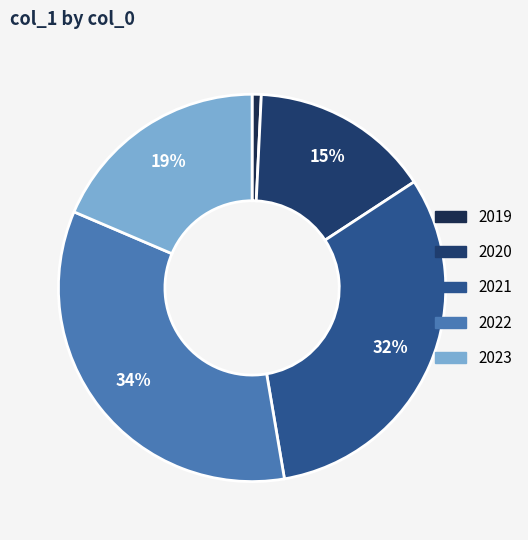

Which category has the smallest portion of the pie?

2019